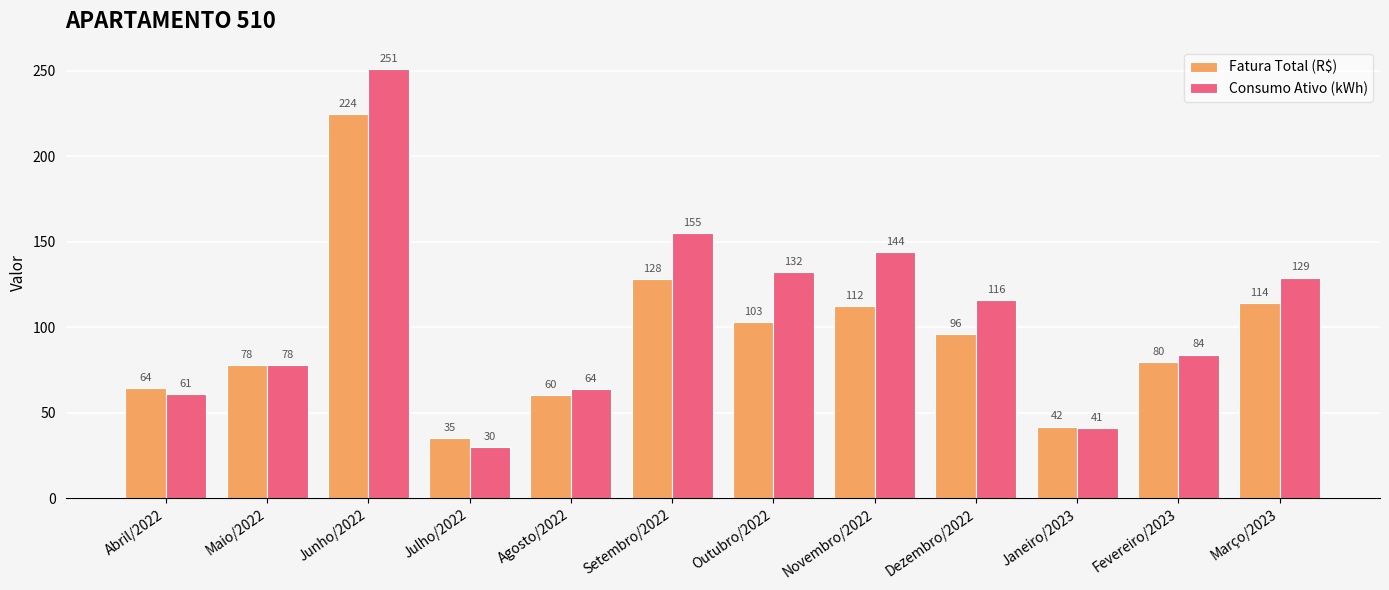

What are all the series names shown in the legend?

Fatura Total (R$), Consumo Ativo (kWh)